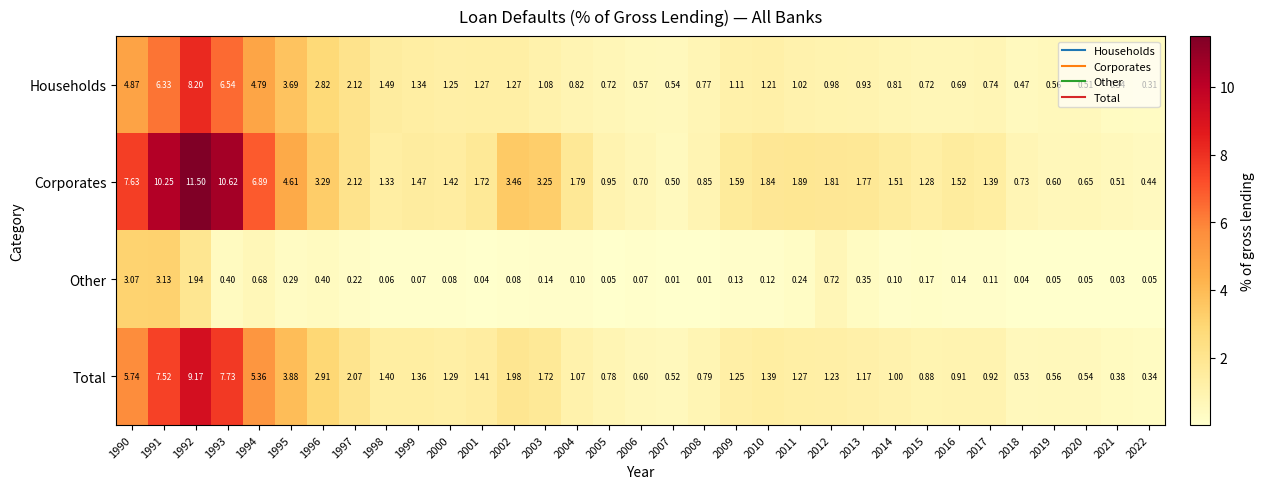

Which series has the widest spread of values?

Corporates